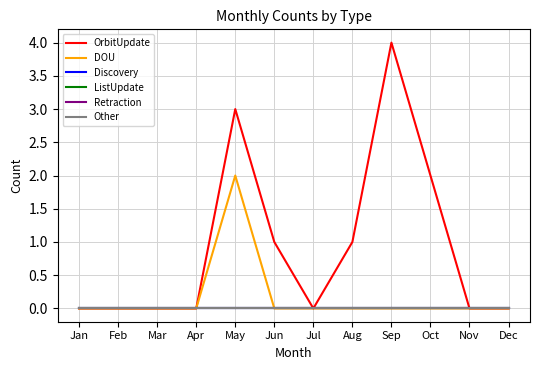

True or false: Other and Retraction intersect in this chart.

False